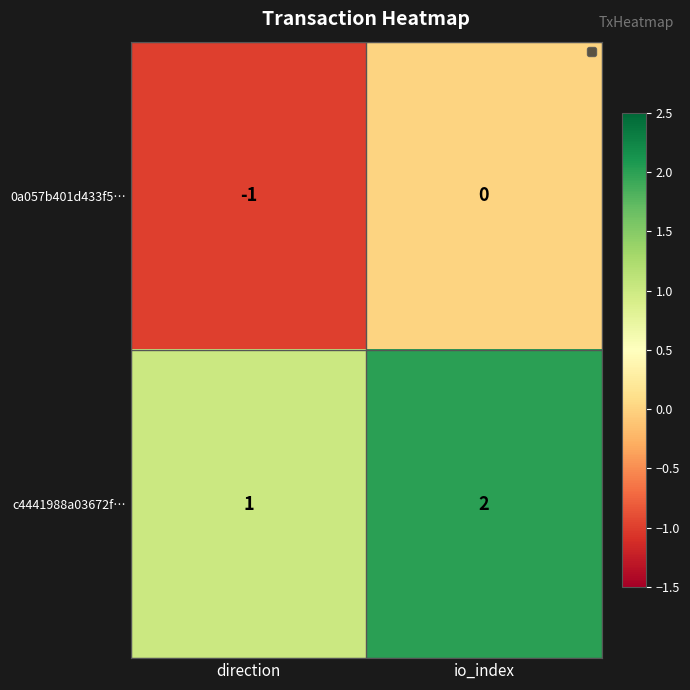

Which series has the largest total across all categories?

c4441988a03672f…